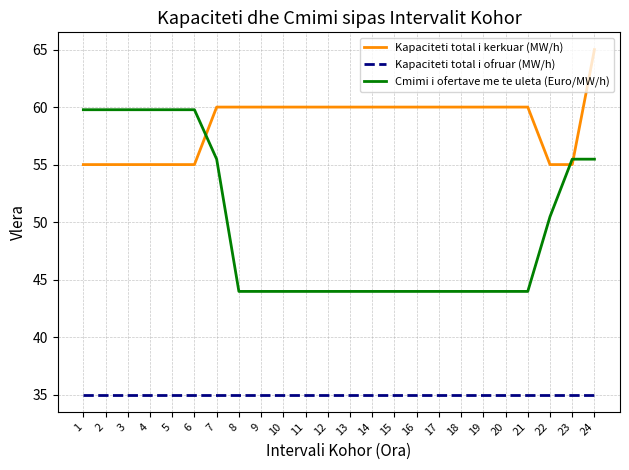

Is it true that Cmimi i ofertave me te uleta (Euro/MW/h) equals 44.0 at 17?

True